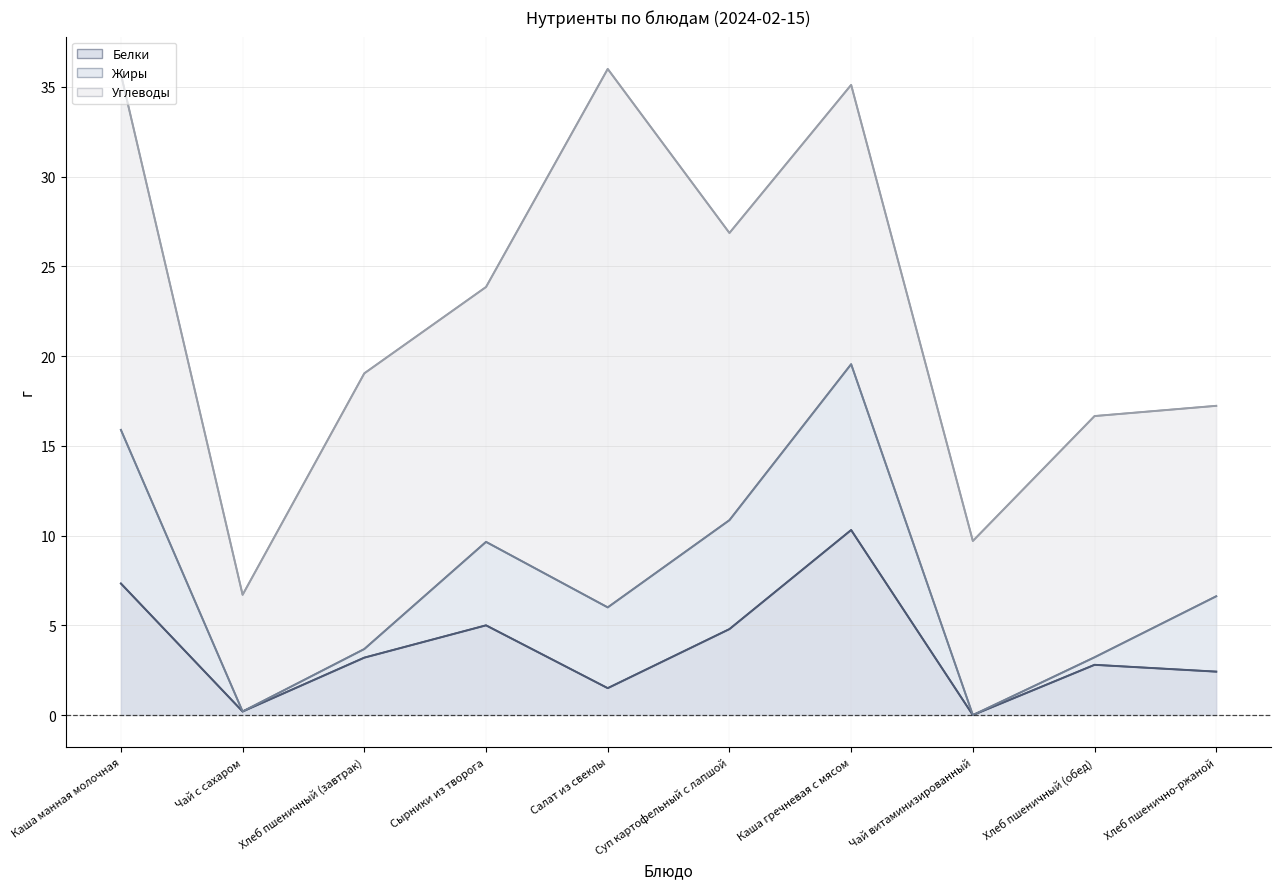

What is the difference between the highest and lowest values at Чай витаминизированный?

9.7